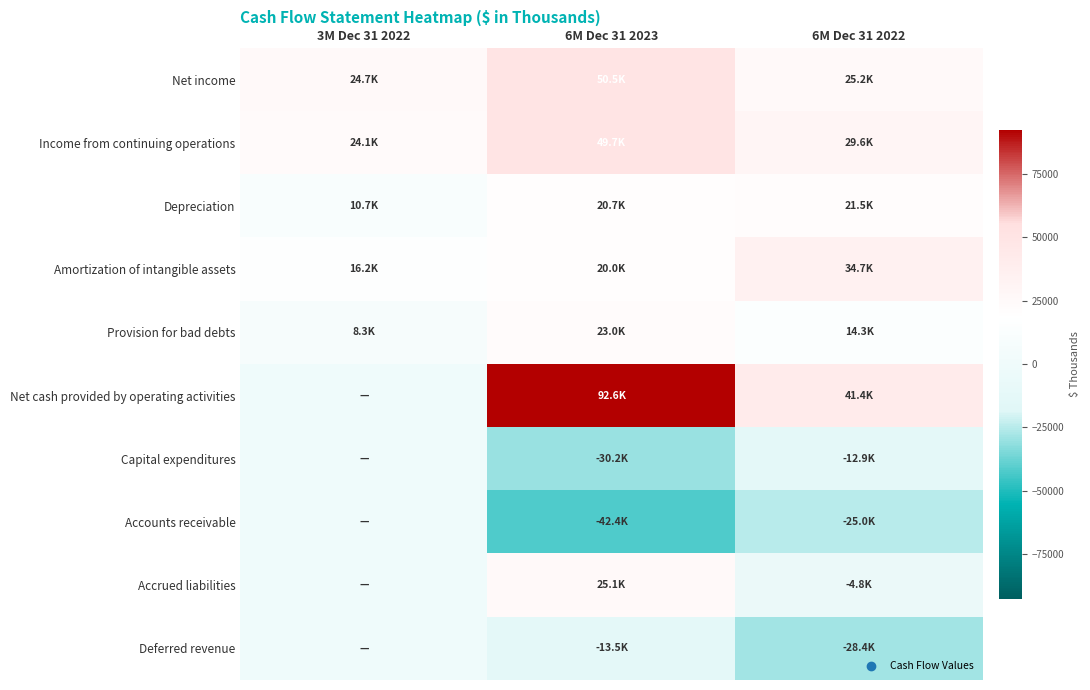

What is the difference between the highest and lowest values at 6M Dec 31 2022?

69839